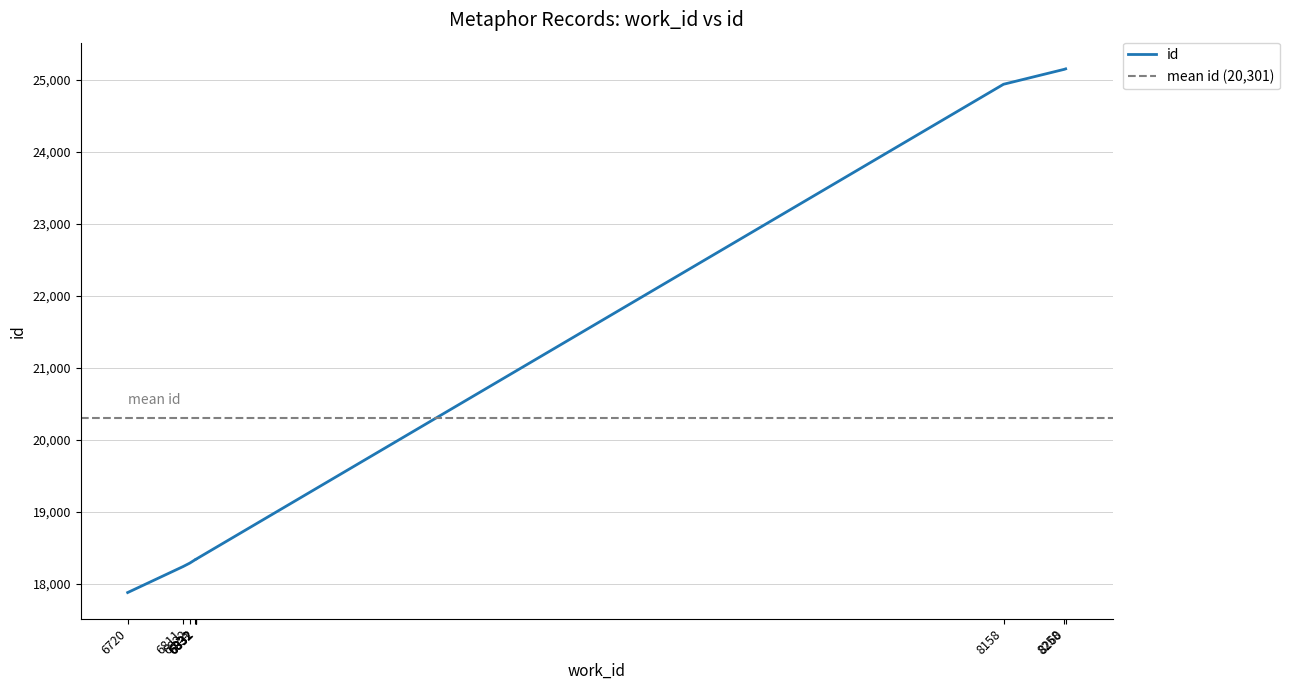

What is the value of the 5th point from the left?

18341